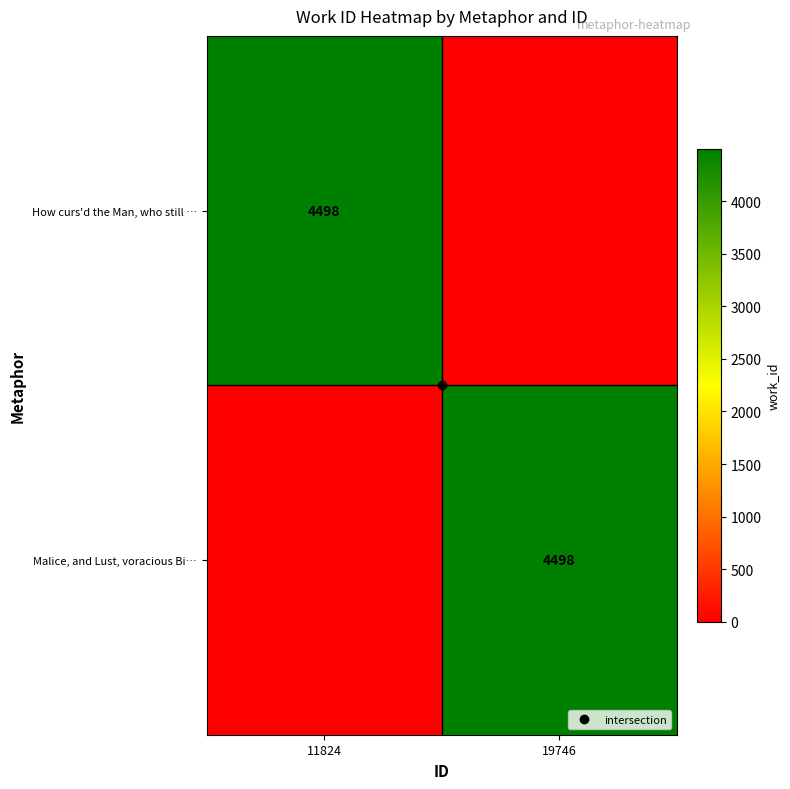

Rank the series at 19746 from lowest to highest value.

How curs'd the Man, who still …, Malice, and Lust, voracious Bi…